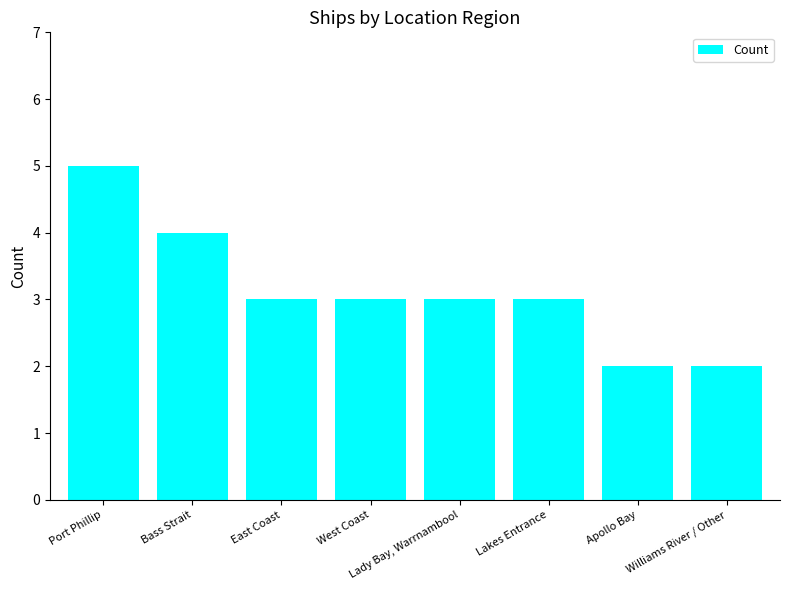

Reading right to left, extract all data points from this chart.

2	2	3	3	3	3	4	5